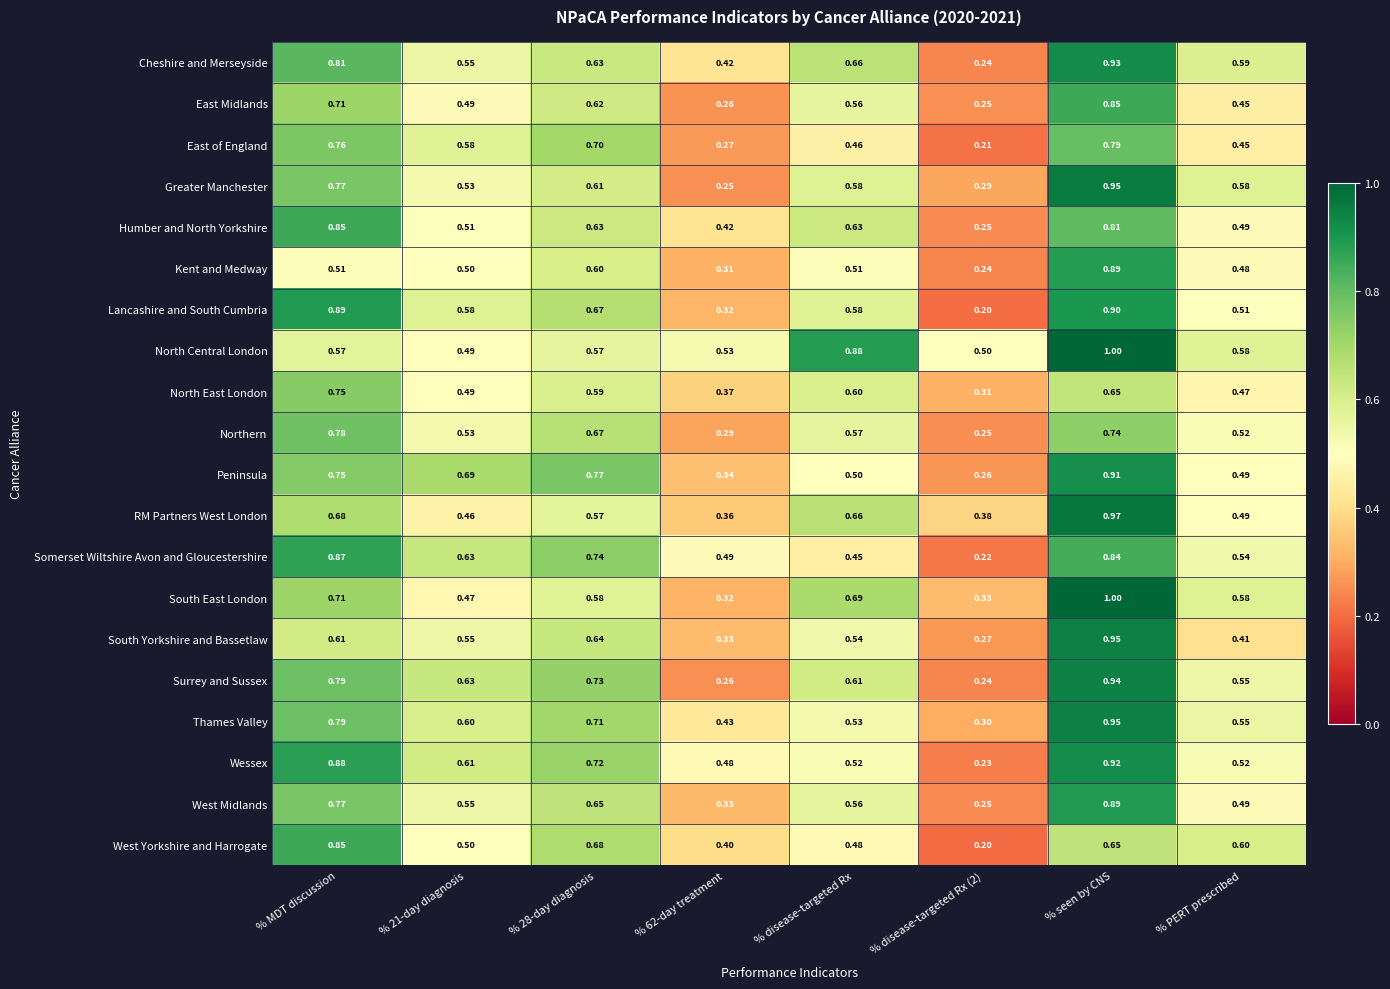

At which category is the sum across all series the highest?

% seen by CNS